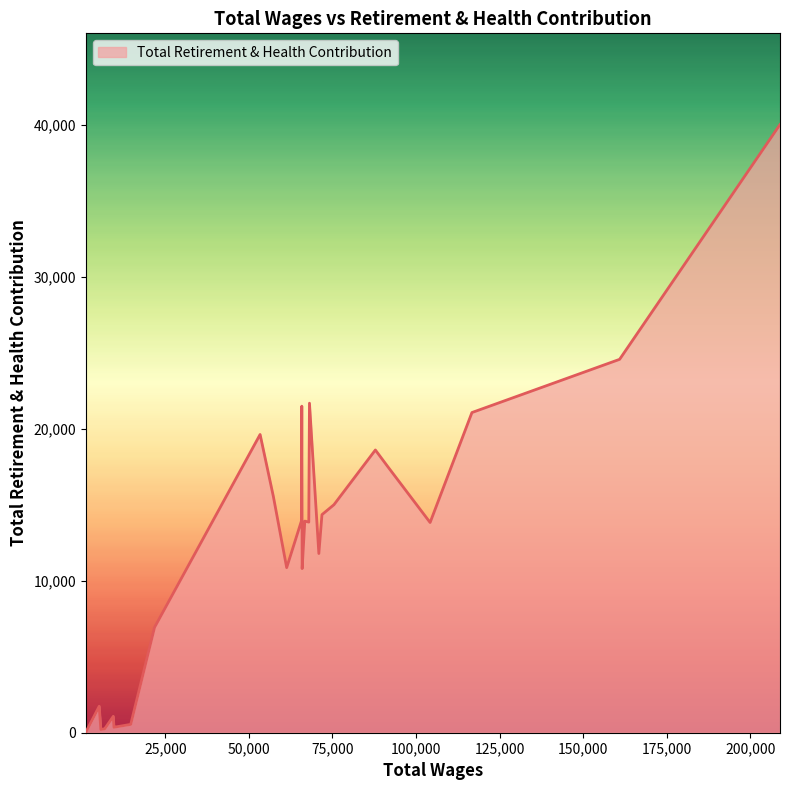

What is the maximum value shown in the chart?

40040